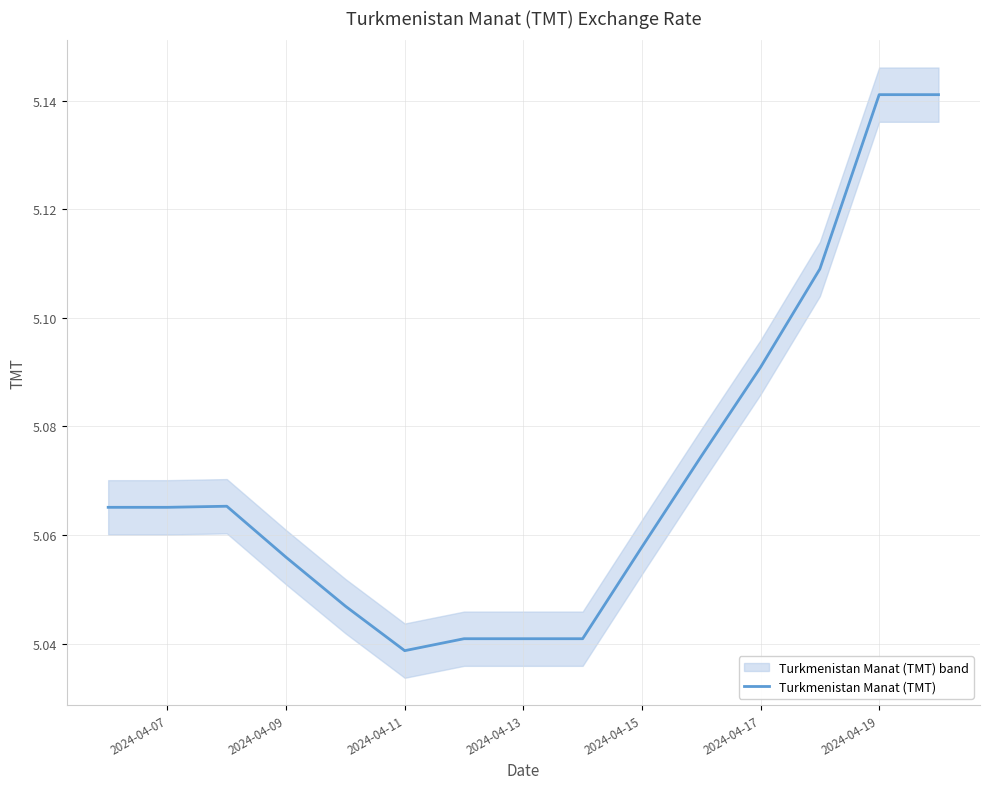

Is it true that Turkmenistan Manat (TMT) equals 2.4 at 2024-04-19?

False